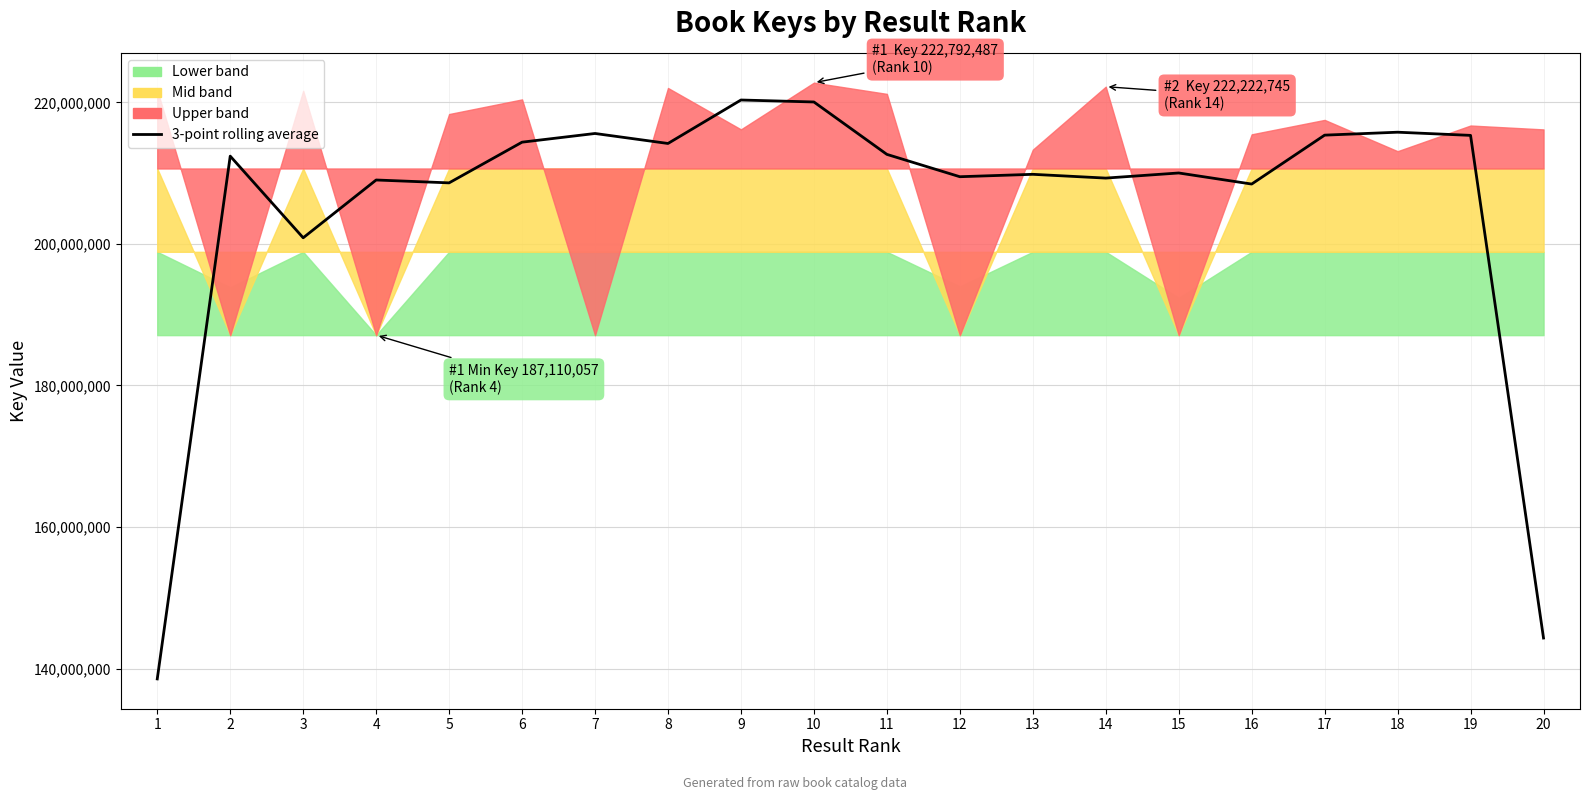

List the labels in order of value, smallest first.

1, 20, 3, 16, 5, 4, 14, 12, 13, 15, 2, 11, 8, 6, 19, 17, 7, 18, 10, 9